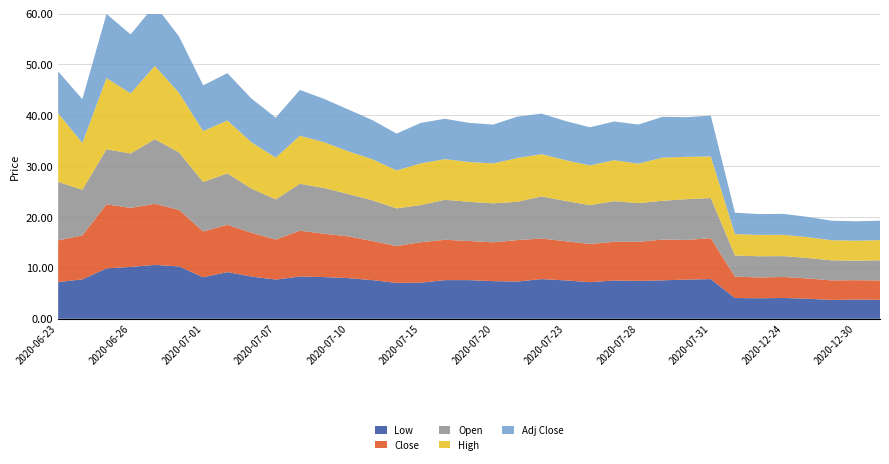

Reading left to right, transcribe all the data shown in this chart.

Low: 2020-06-23=7.2	2020-06-24=7.8	2020-06-25=9.9	2020-06-26=10.2	2020-06-29=10.6	2020-06-30=10.3	2020-07-01=8.2	2020-07-02=9.2	2020-07-06=8.3	2020-07-07=7.7	2020-07-08=8.3	2020-07-09=8.2	2020-07-10=8.0	2020-07-13=7.6	2020-07-14=7.0	2020-07-15=7.1	2020-07-16=7.6	2020-07-17=7.6	2020-07-20=7.4	2020-07-21=7.3	2020-07-22=7.8	2020-07-23=7.5	2020-07-24=7.2	2020-07-27=7.5	2020-07-28=7.5	2020-07-29=7.6	2020-07-30=7.7	2020-07-31=7.8	2020-12-22=4.1	2020-12-23=4.0	2020-12-24=4.1	2020-12-28=4.0	2020-12-29=3.7	2020-12-30=3.8	2020-12-31=3.7
Close: 2020-06-23=8.2	2020-06-24=8.6	2020-06-25=12.6	2020-06-26=11.6	2020-06-29=12.0	2020-06-30=11.1	2020-07-01=9.0	2020-07-02=9.3	2020-07-06=8.6	2020-07-07=7.9	2020-07-08=9.0	2020-07-09=8.5	2020-07-10=8.2	2020-07-13=7.7	2020-07-14=7.2	2020-07-15=8.0	2020-07-16=7.9	2020-07-17=7.7	2020-07-20=7.6	2020-07-21=8.1	2020-07-22=8.0	2020-07-23=7.7	2020-07-24=7.5	2020-07-27=7.6	2020-07-28=7.7	2020-07-29=8.0	2020-07-30=7.8	2020-07-31=8.0	2020-12-22=4.2	2020-12-23=4.1	2020-12-24=4.1	2020-12-28=4.0	2020-12-29=3.8	2020-12-30=3.8	2020-12-31=3.8
Open: 2020-06-23=11.5	2020-06-24=9.0	2020-06-25=10.8	2020-06-26=10.7	2020-06-29=12.7	2020-06-30=11.3	2020-07-01=9.7	2020-07-02=10.1	2020-07-06=8.7	2020-07-07=7.9	2020-07-08=9.2	2020-07-09=9.0	2020-07-10=8.3	2020-07-13=8.0	2020-07-14=7.4	2020-07-15=7.3	2020-07-16=7.9	2020-07-17=7.7	2020-07-20=7.7	2020-07-21=7.5	2020-07-22=8.3	2020-07-23=7.9	2020-07-24=7.6	2020-07-27=8.0	2020-07-28=7.6	2020-07-29=7.6	2020-07-30=8.0	2020-07-31=7.9	2020-12-22=4.2	2020-12-23=4.2	2020-12-24=4.1	2020-12-28=4.0	2020-12-29=3.9	2020-12-30=3.8	2020-12-31=4.0
High: 2020-06-23=13.5	2020-06-24=9.2	2020-06-25=14.0	2020-06-26=11.8	2020-06-29=14.4	2020-06-30=11.7	2020-07-01=10.0	2020-07-02=10.4	2020-07-06=9.1	2020-07-07=8.2	2020-07-08=9.4	2020-07-09=9.0	2020-07-10=8.4	2020-07-13=8.1	2020-07-14=7.5	2020-07-15=8.2	2020-07-16=8.0	2020-07-17=7.8	2020-07-20=7.8	2020-07-21=8.6	2020-07-22=8.3	2020-07-23=8.0	2020-07-24=7.8	2020-07-27=8.0	2020-07-28=7.8	2020-07-29=8.5	2020-07-30=8.3	2020-07-31=8.2	2020-12-22=4.2	2020-12-23=4.2	2020-12-24=4.2	2020-12-28=4.1	2020-12-29=4.0	2020-12-30=3.9	2020-12-31=4.0
Adj Close: 2020-06-23=8.2	2020-06-24=8.6	2020-06-25=12.6	2020-06-26=11.6	2020-06-29=12.0	2020-06-30=11.1	2020-07-01=9.0	2020-07-02=9.3	2020-07-06=8.6	2020-07-07=7.9	2020-07-08=9.0	2020-07-09=8.5	2020-07-10=8.2	2020-07-13=7.7	2020-07-14=7.2	2020-07-15=8.0	2020-07-16=7.9	2020-07-17=7.7	2020-07-20=7.6	2020-07-21=8.1	2020-07-22=8.0	2020-07-23=7.7	2020-07-24=7.5	2020-07-27=7.6	2020-07-28=7.7	2020-07-29=8.0	2020-07-30=7.8	2020-07-31=8.0	2020-12-22=4.2	2020-12-23=4.1	2020-12-24=4.1	2020-12-28=4.0	2020-12-29=3.8	2020-12-30=3.8	2020-12-31=3.8